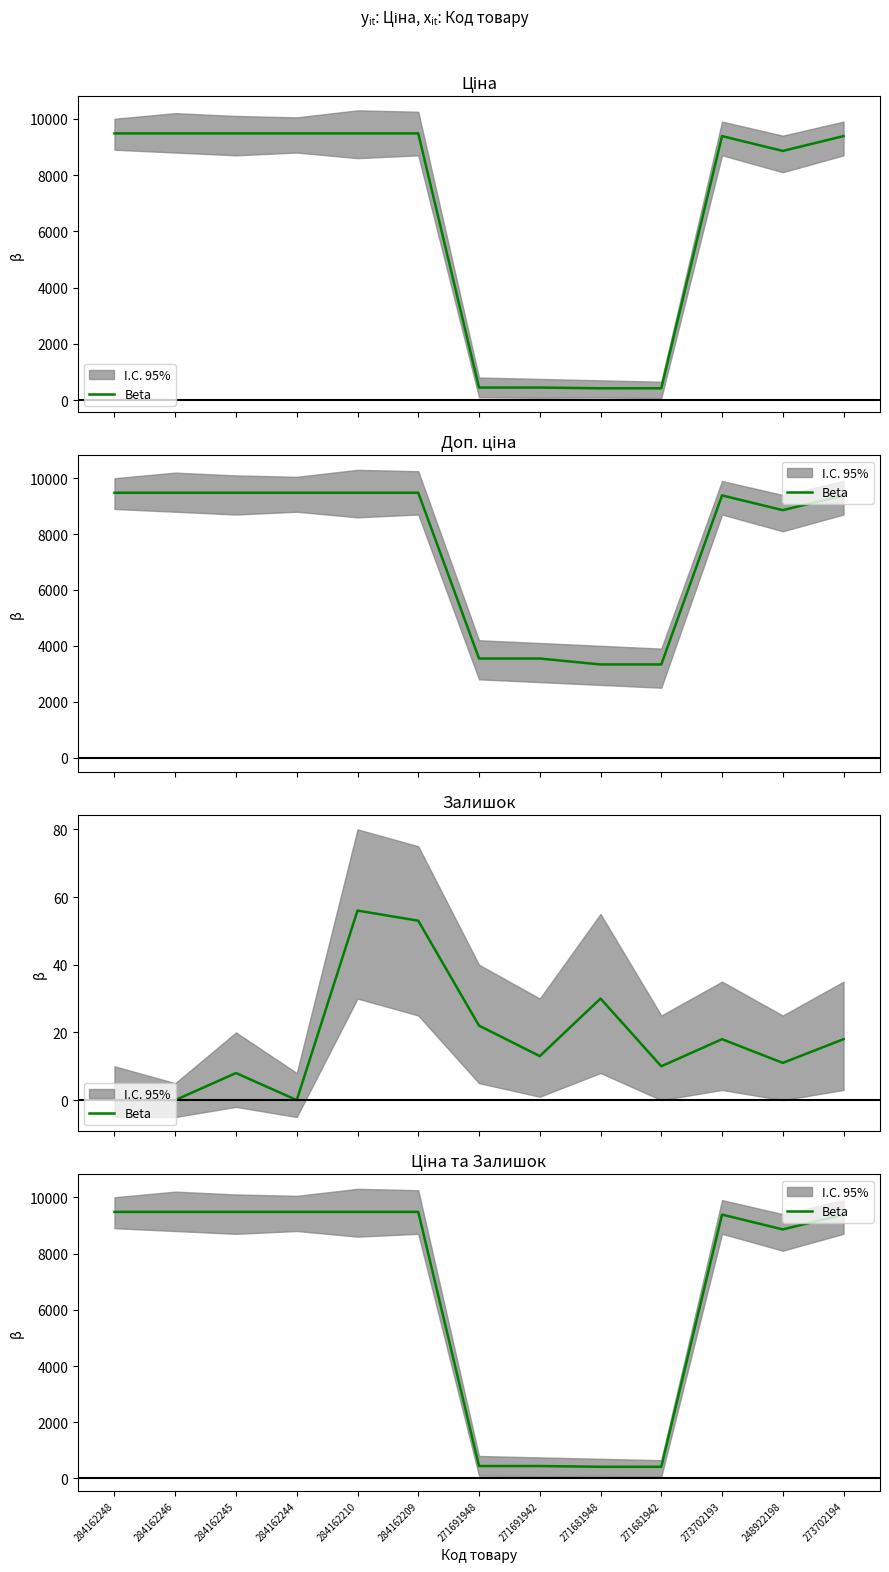

What position from the right is 271681948?

5